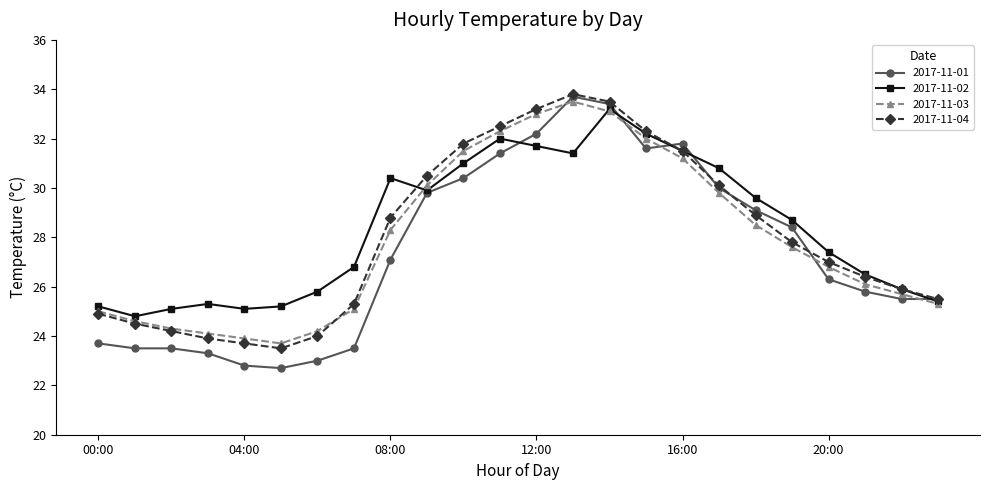

Reading right to left, transcribe all the data shown in this chart.

2017-11-01: 25.5	25.5	25.8	26.3	28.4	29.1	30.0	31.8	31.6	33.4	33.7	32.2	31.4	30.4	29.8	27.1	23.5	23.0	22.7	22.8	23.3	23.5	23.5	23.7
2017-11-02: 25.4	25.9	26.5	27.4	28.7	29.6	30.8	31.5	32.2	33.2	31.4	31.7	32.0	31.0	29.9	30.4	26.8	25.8	25.2	25.1	25.3	25.1	24.8	25.2
2017-11-03: 25.3	25.7	26.1	26.8	27.6	28.5	29.8	31.2	32.0	33.1	33.5	33.0	32.3	31.5	30.1	28.3	25.1	24.2	23.7	23.9	24.1	24.3	24.6	25.0
2017-11-04: 25.5	25.9	26.4	27.0	27.8	28.9	30.1	31.5	32.3	33.5	33.8	33.2	32.5	31.8	30.5	28.8	25.3	24.0	23.5	23.7	23.9	24.2	24.5	24.9